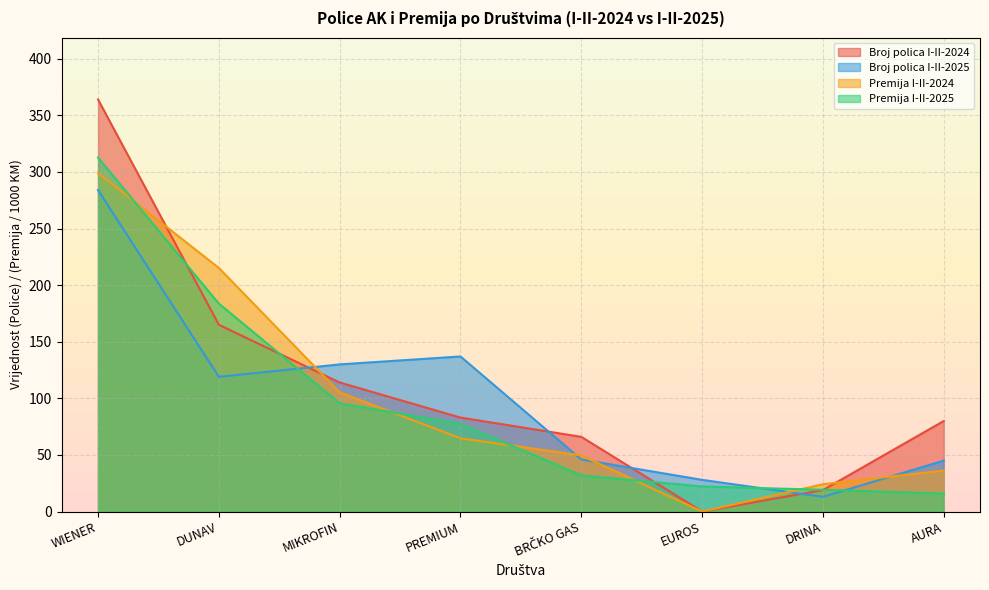

How many lines are shown in the chart?

4